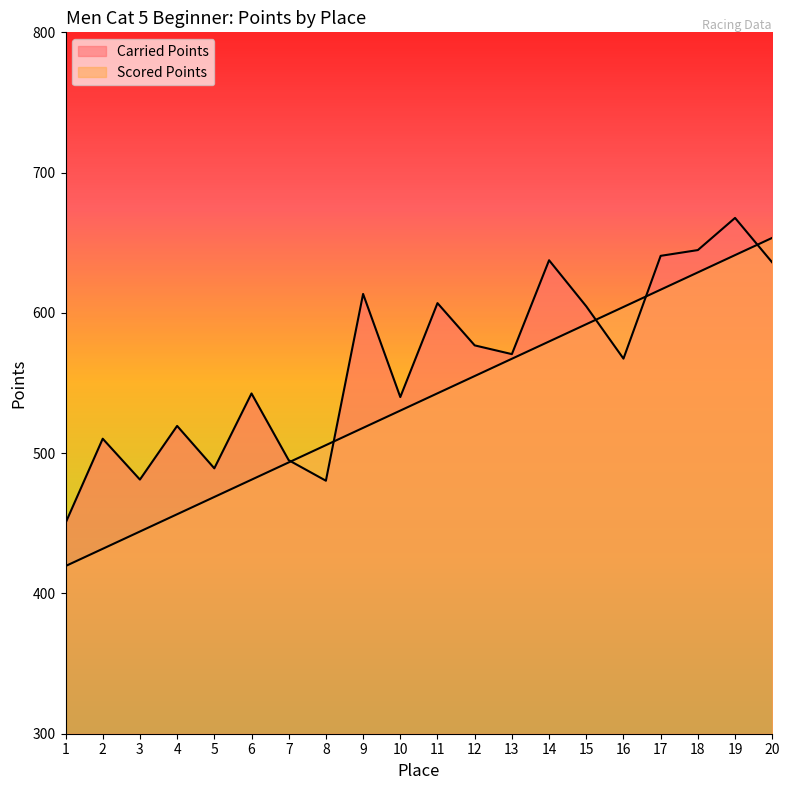

What is the difference between the Scored Points values at 14 and 3?

135.5